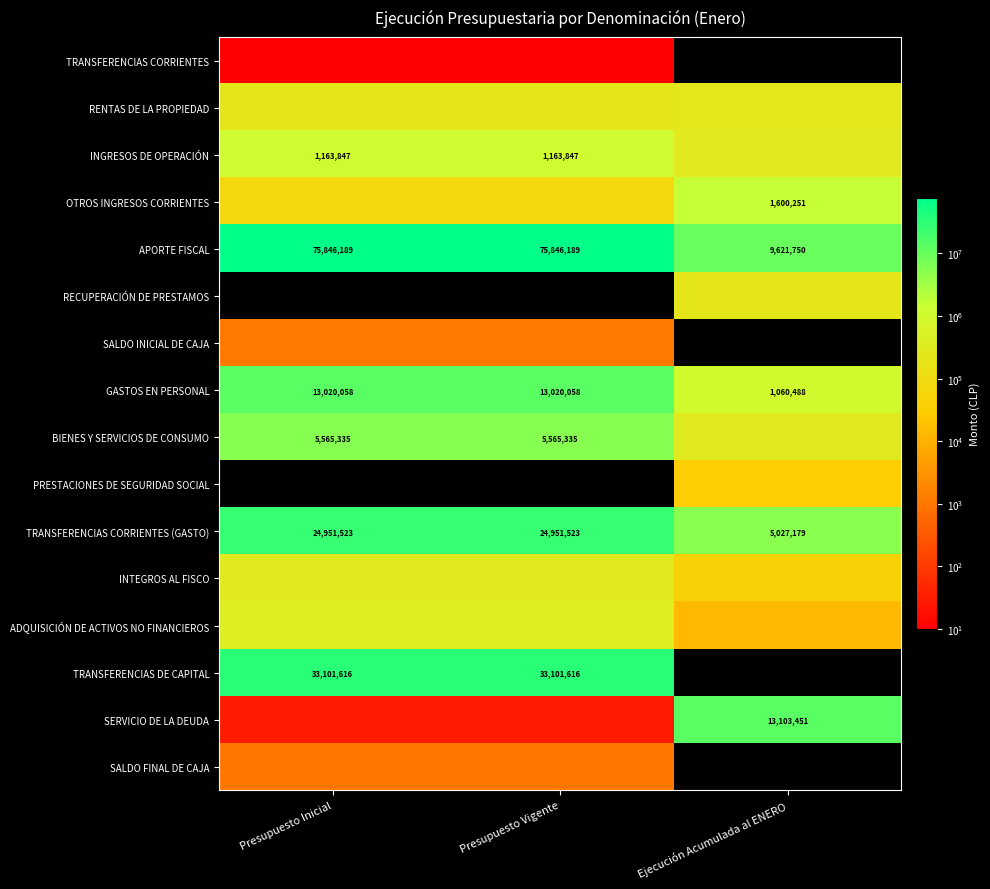

Is the value of BIENES Y SERVICIOS DE CONSUMO at Presupuesto Inicial greater than the value of GASTOS EN PERSONAL at Ejecución Acumulada al ENERO?

Yes